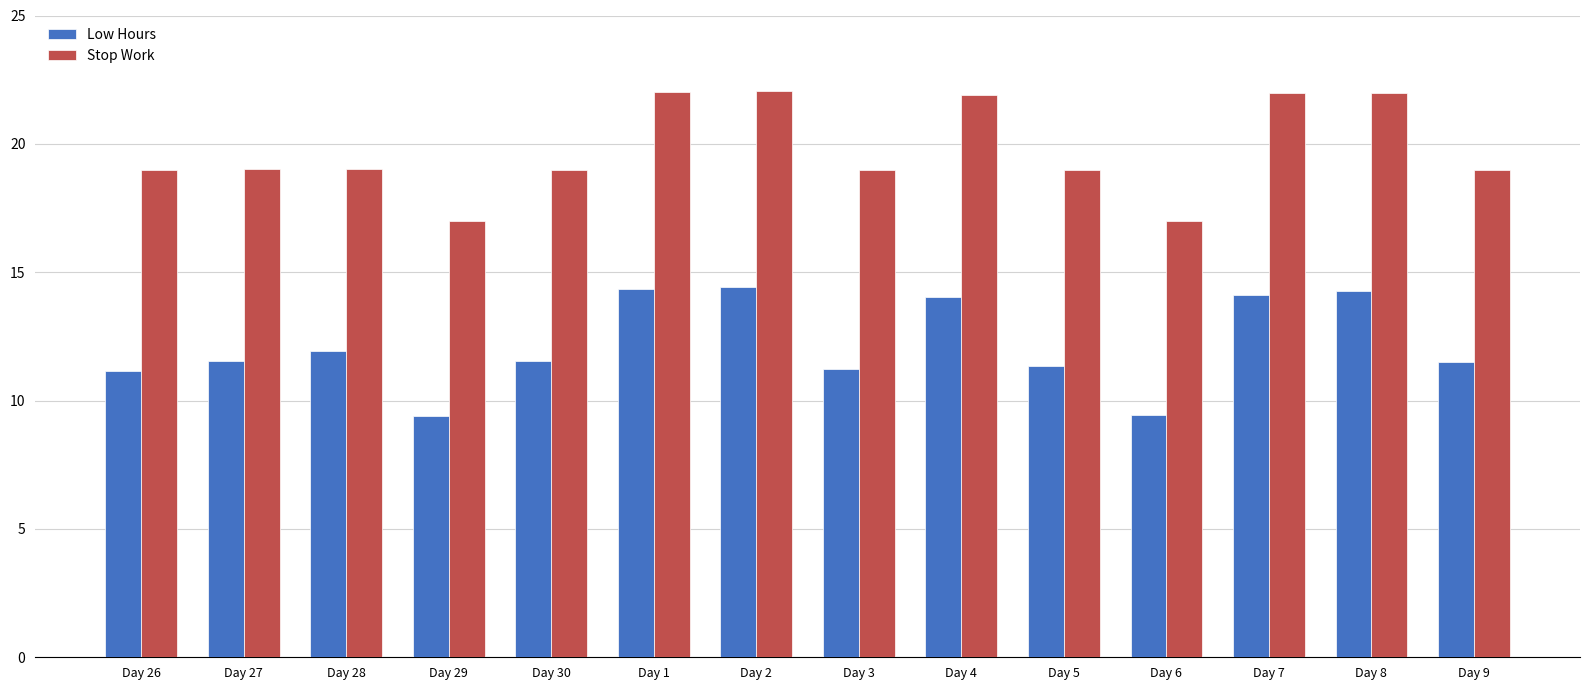

What is the maximum value for Low Hours?

14.4